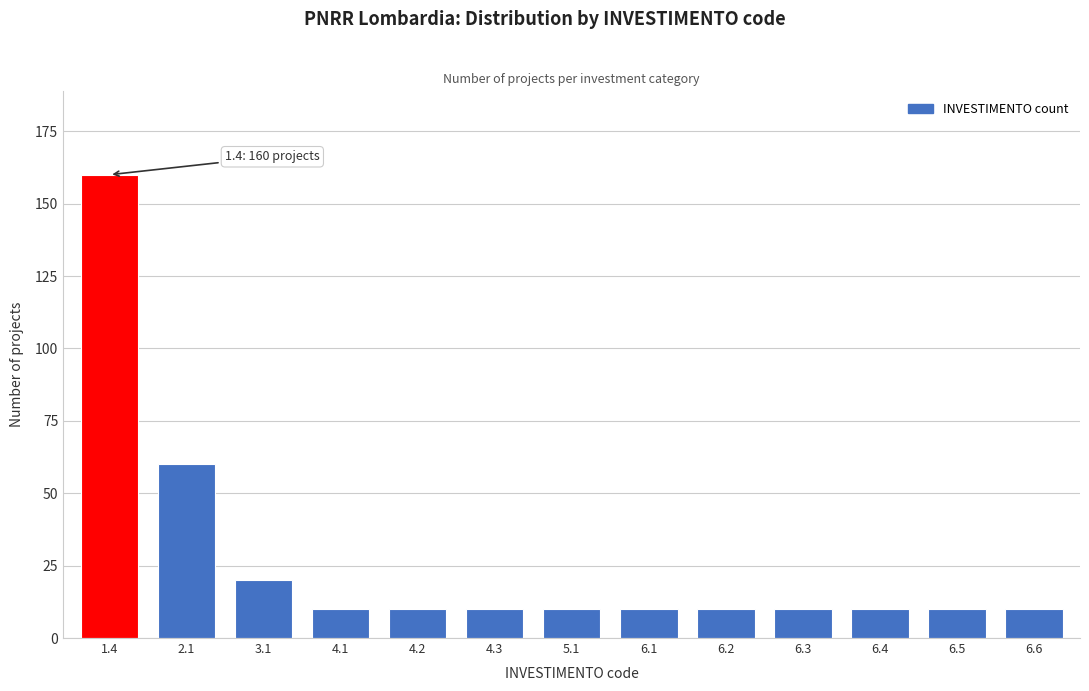

Reading right to left, extract all data points from this chart.

10	10	10	10	10	10	10	10	10	10	20	60	160